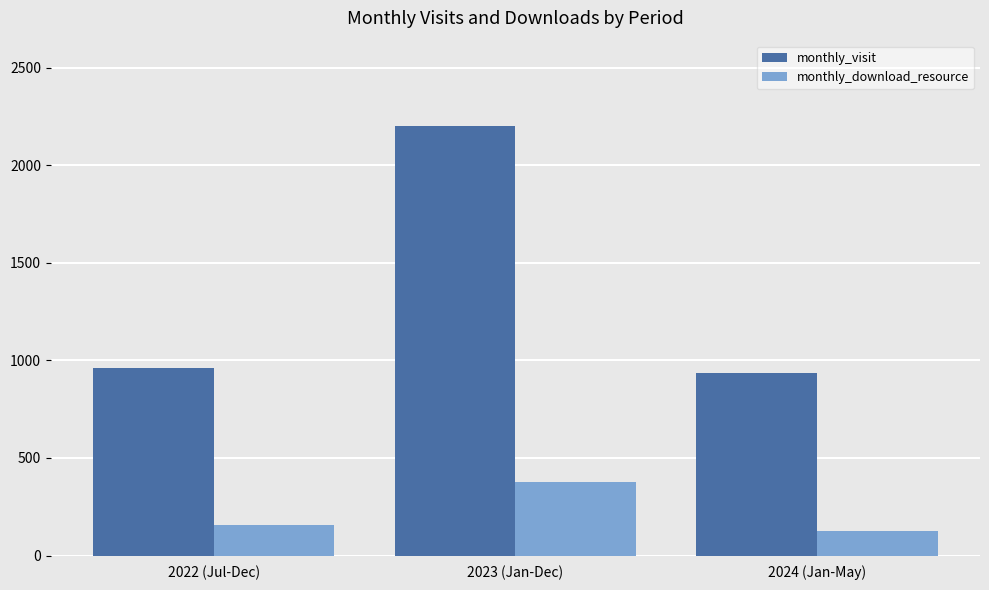

Which category has the highest value in the monthly_download_resource series?

2023 (Jan-Dec)